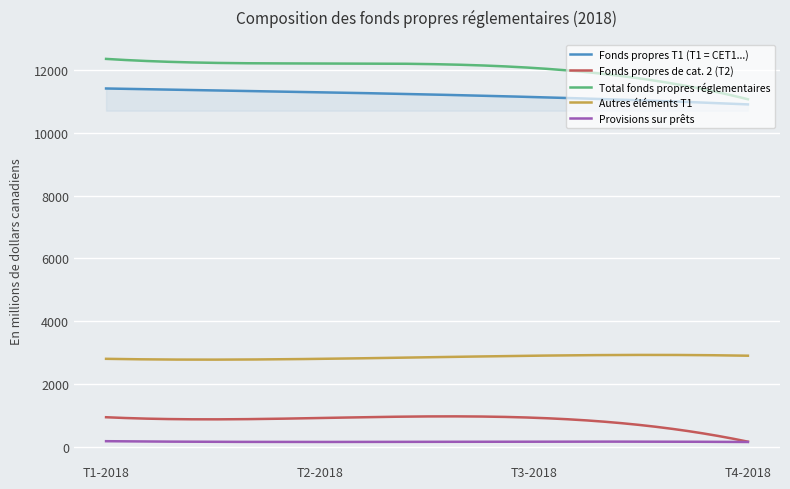

Which series has the widest spread of values?

Total fonds propres réglementaires